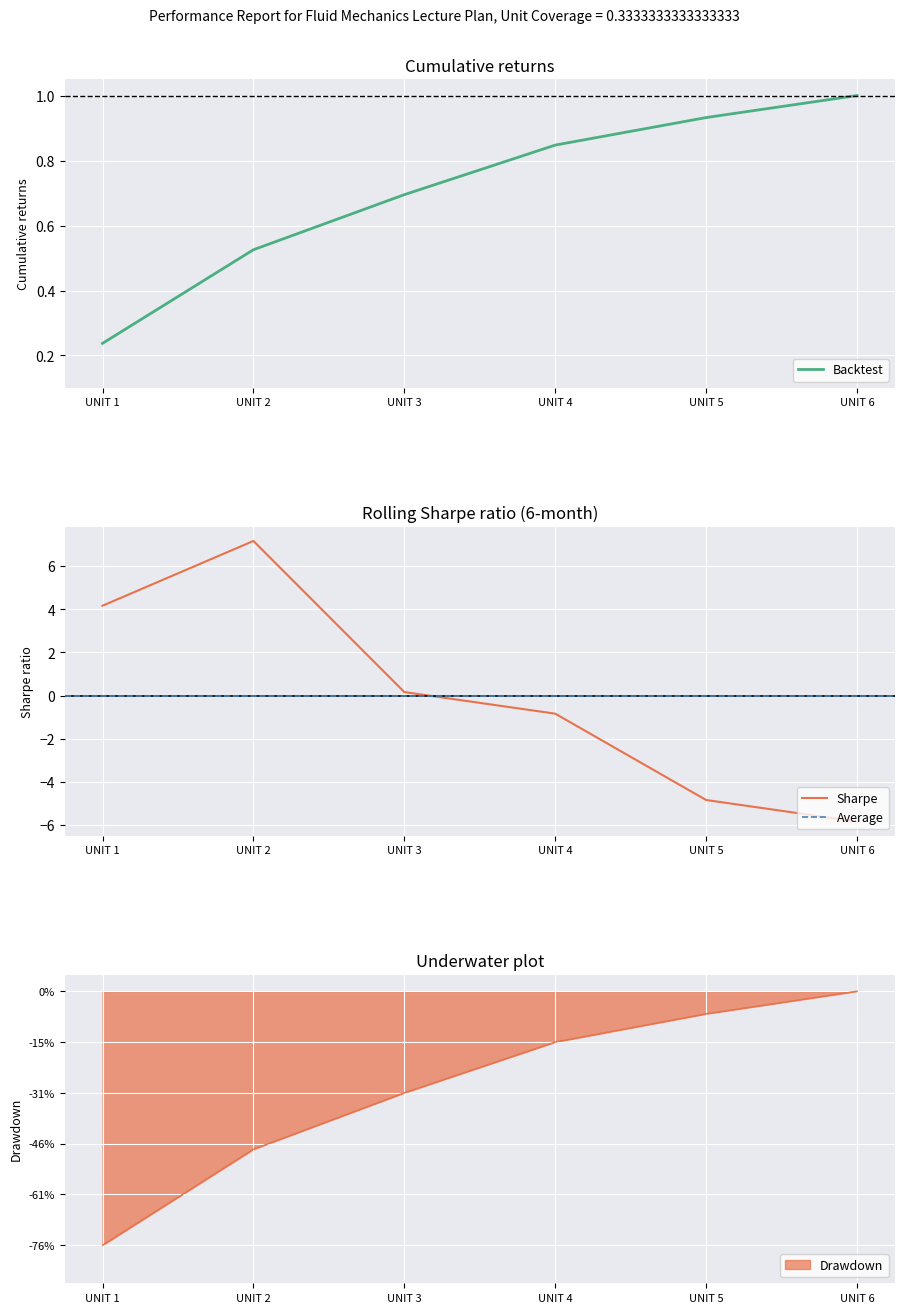

How many data points does each series have?

6